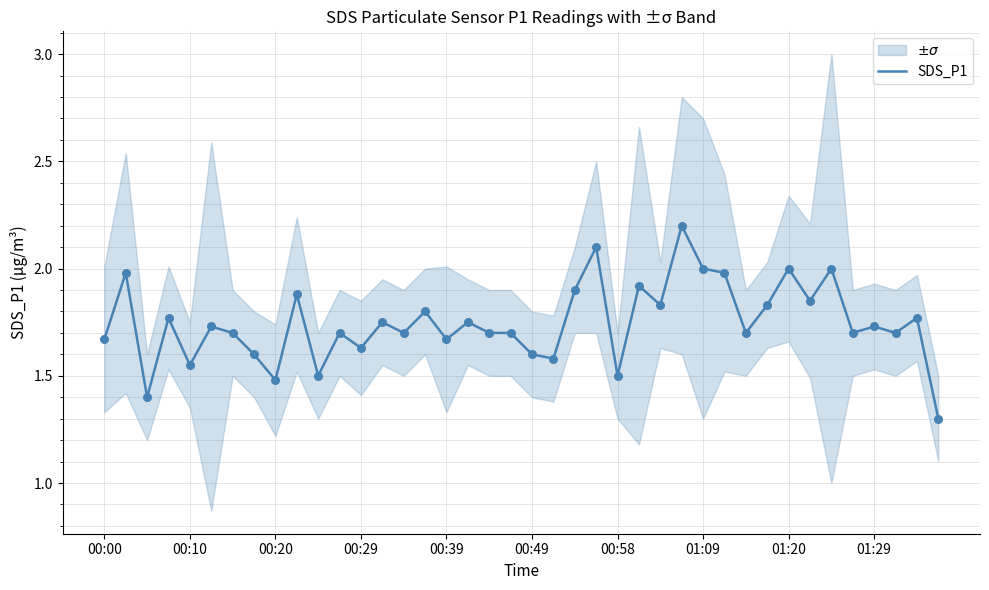

Which has a higher value, 30 or 34?

34